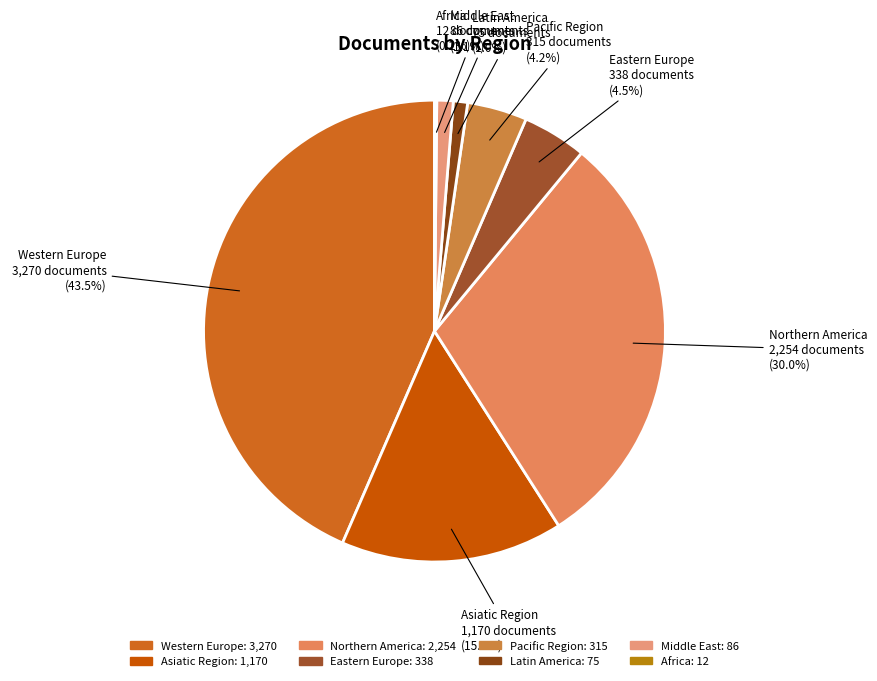

Does Latin America represent more than half of the total?

No